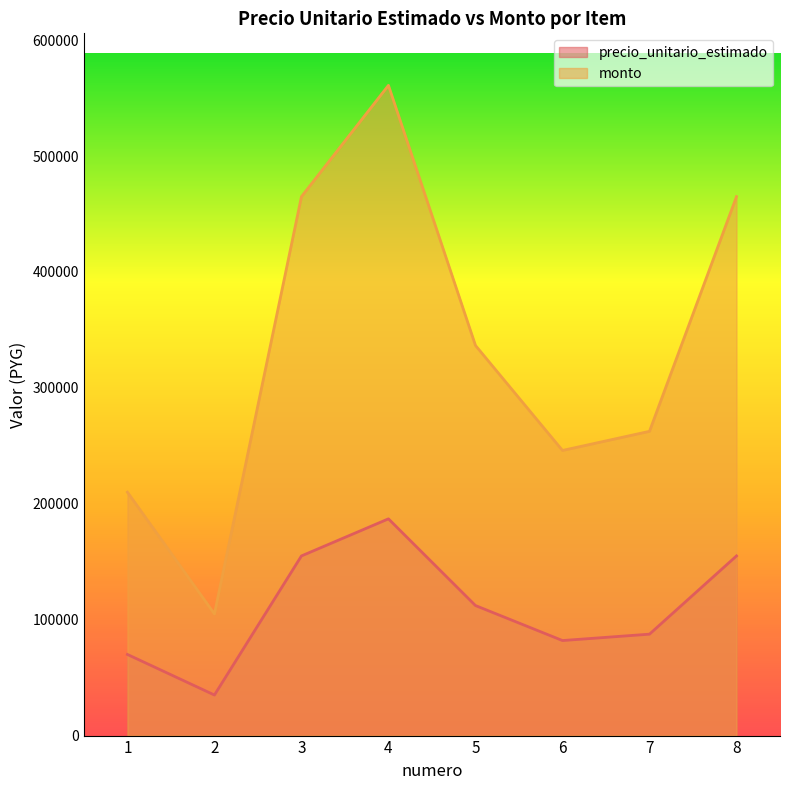

What is the sum of the precio_unitario_estimado values at 1 and 5?

182200